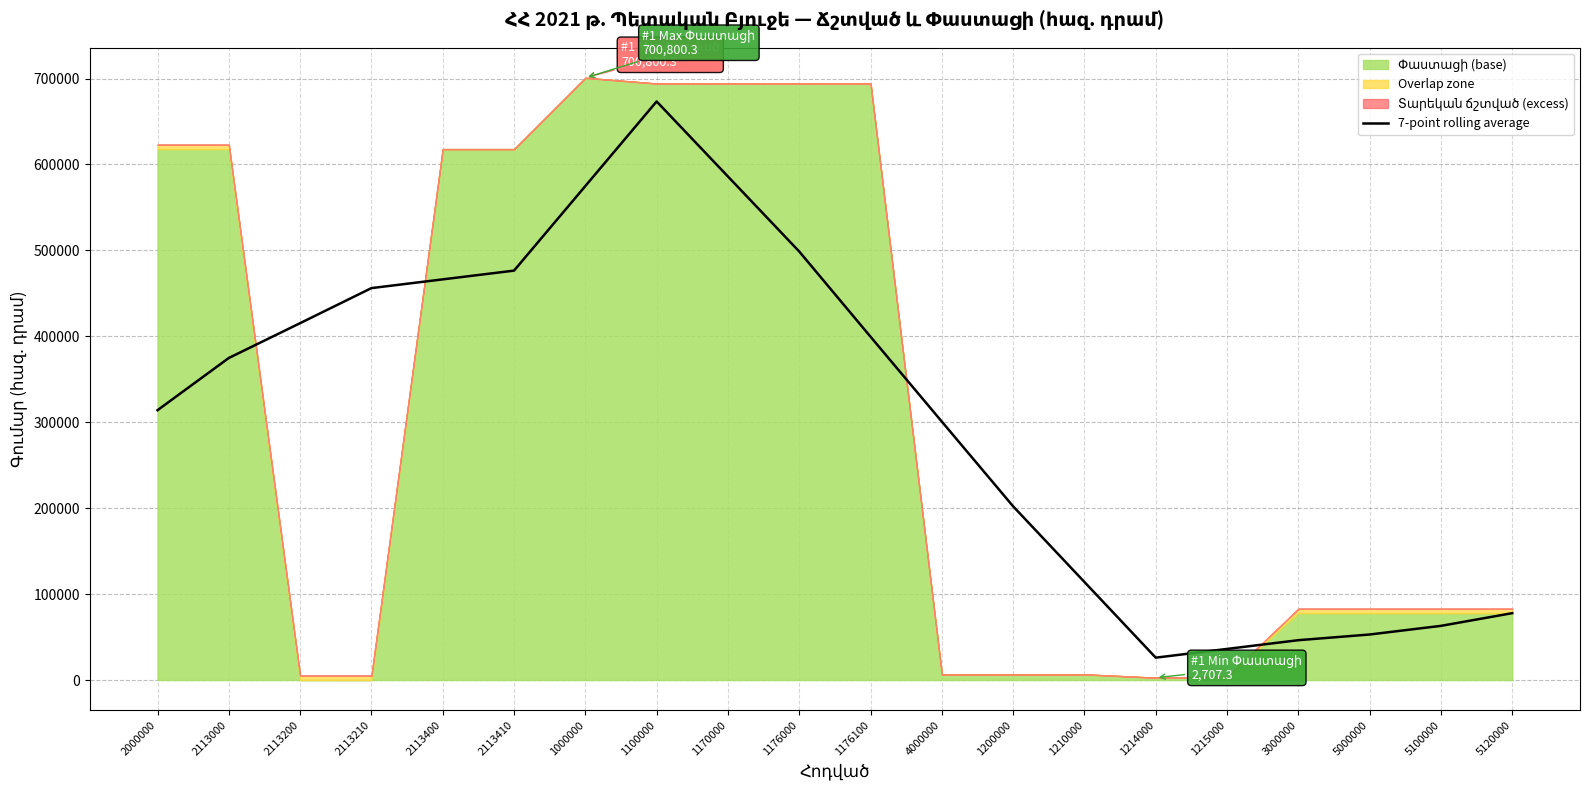

What is the minimum value for 7-point rolling average?

26042.1